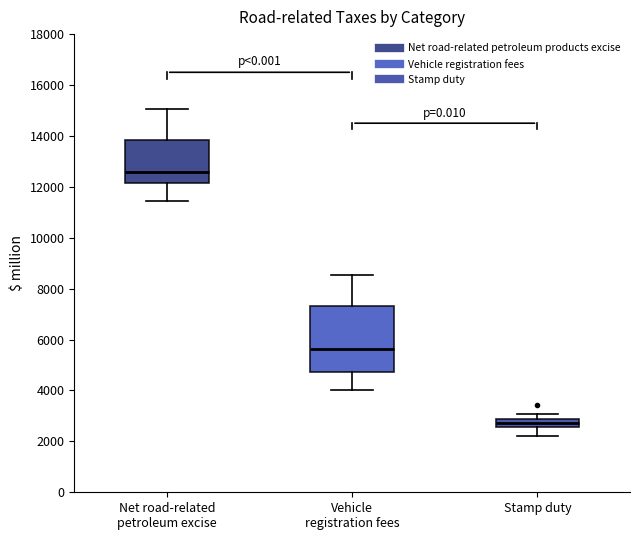

Reading left to right, read every box against the y-axis: the position of its median line, the range the box covers, and the ends of its whiskers. The values are not printed on the chart, so give them approximately, as read against the axis.

Net road-related petroleum excise: median 12600, box 12200 to 13800, whiskers 11400 to 15000
Vehicle registration fees: median 5600, box 4800 to 7400, whiskers 4000 to 8600
Stamp duty: median 2800 (inside the box), box 2600 to 2800, whiskers 2200 to 3000